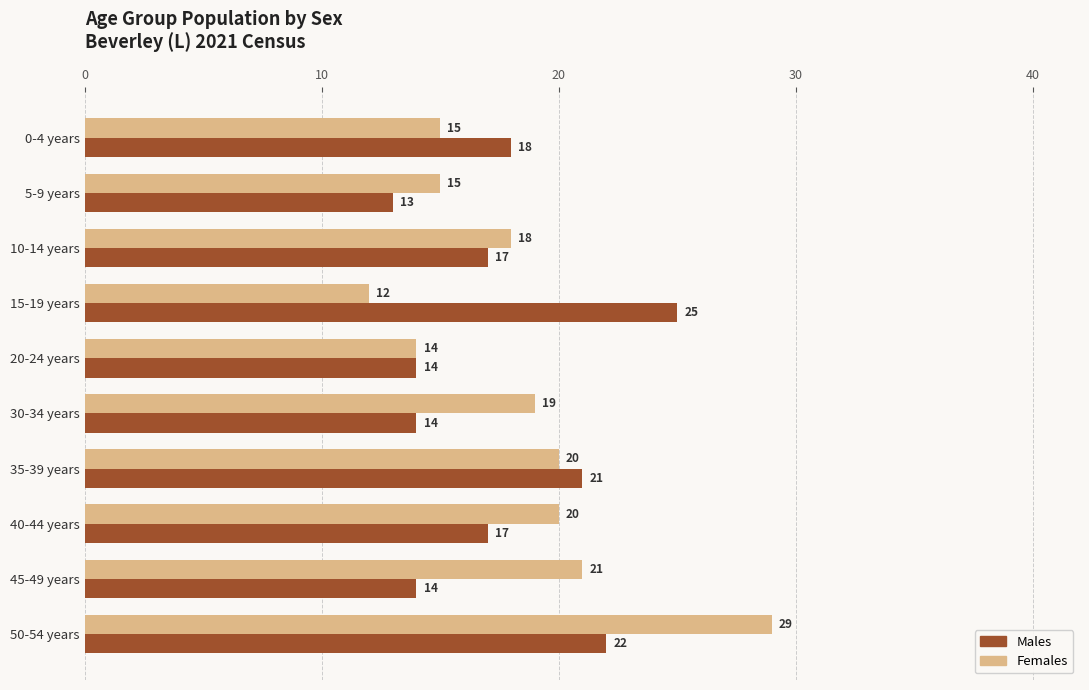

What is the difference between the Females values at 40-44 years and 15-19 years?

8